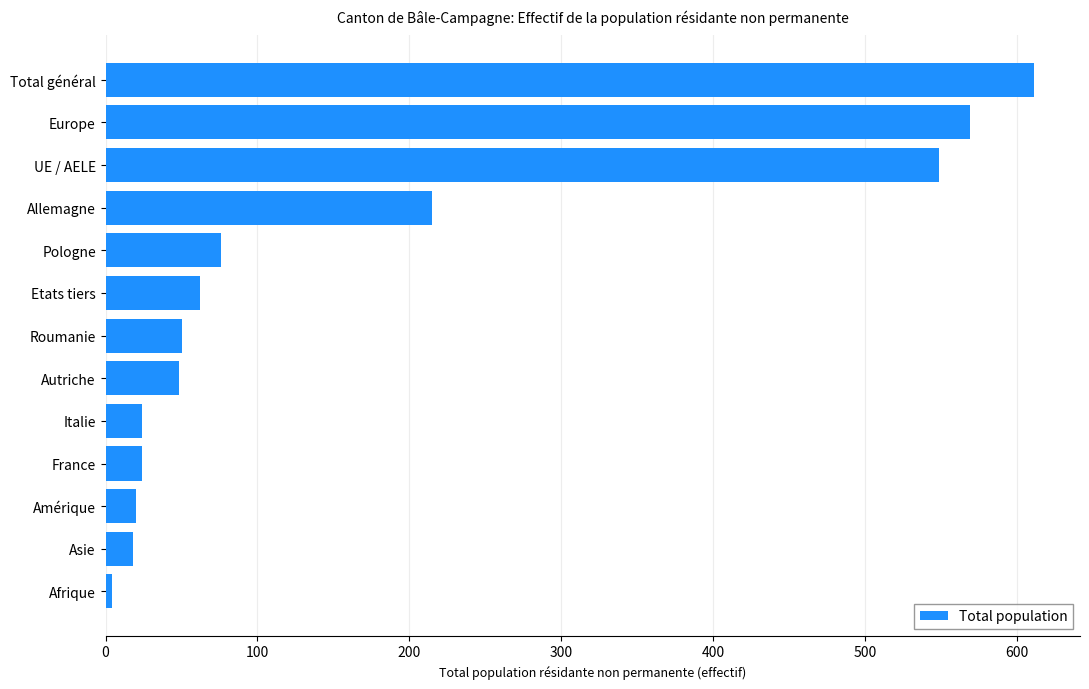

What is the difference between the maximum and minimum values?

607